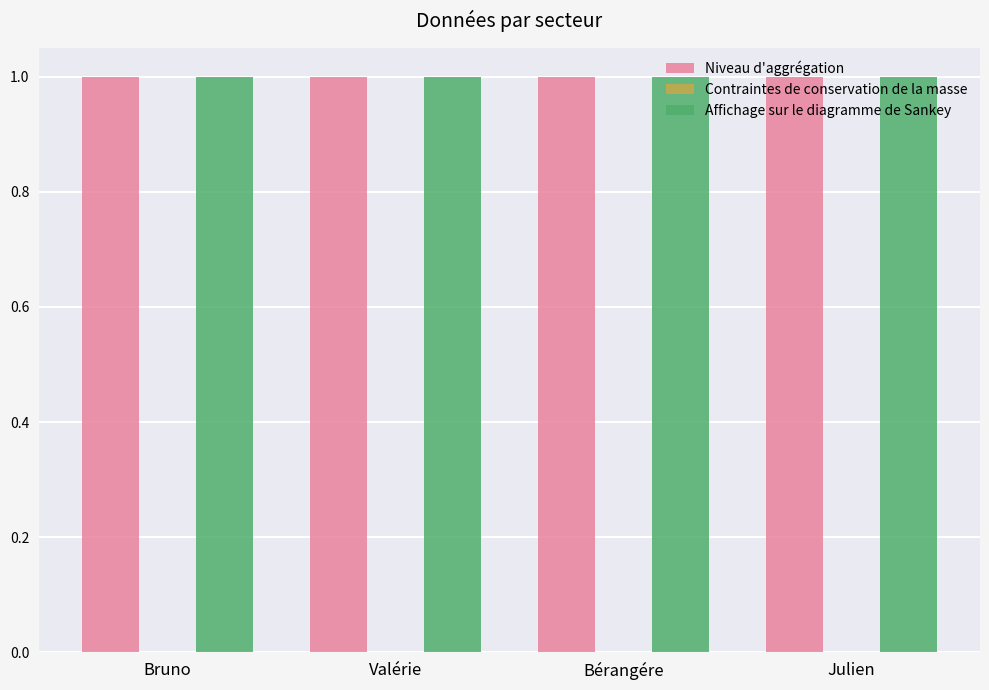

How many groups of bars are there?

4